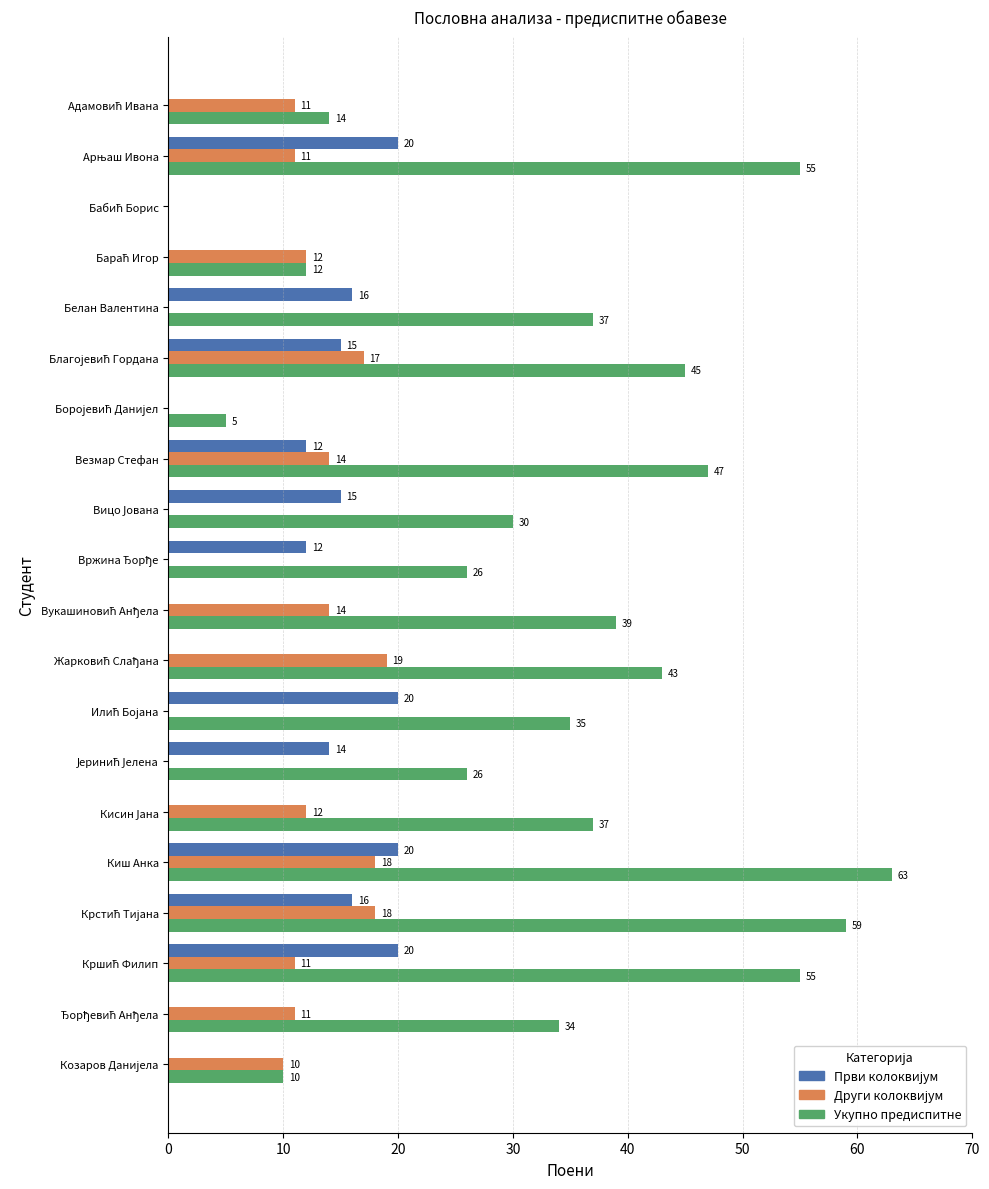

What is the approximate value of Укупно предиспитне at Везмар Стефан, to the nearest 5?

45